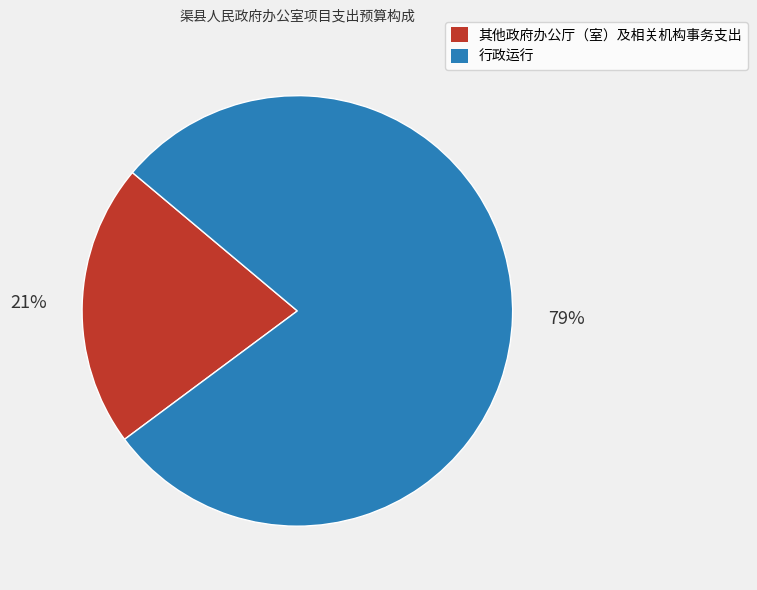

What is the majority slice?

行政运行